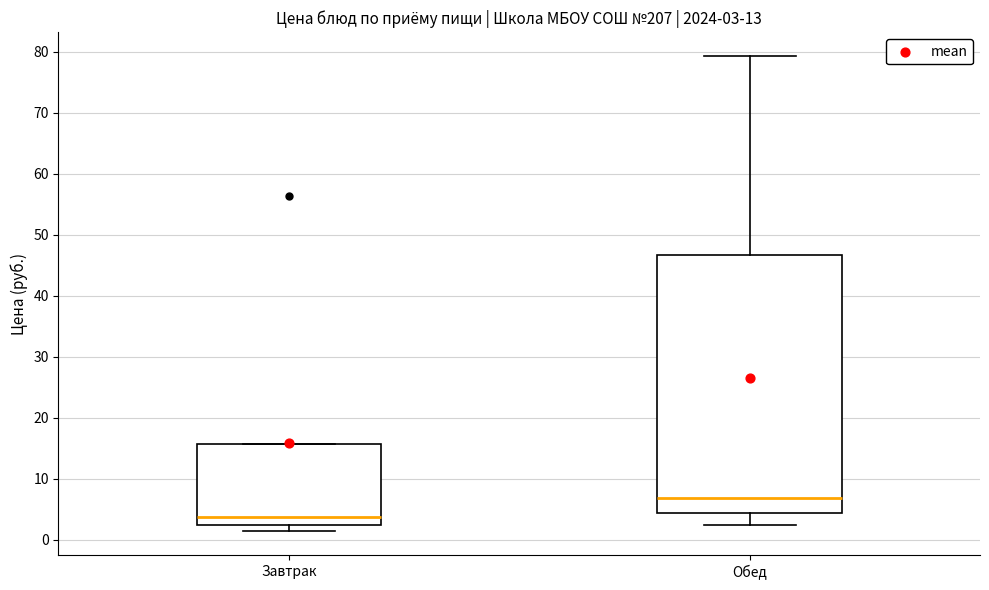

Which box is the tallest, from its lower edge to its upper edge?

Обед